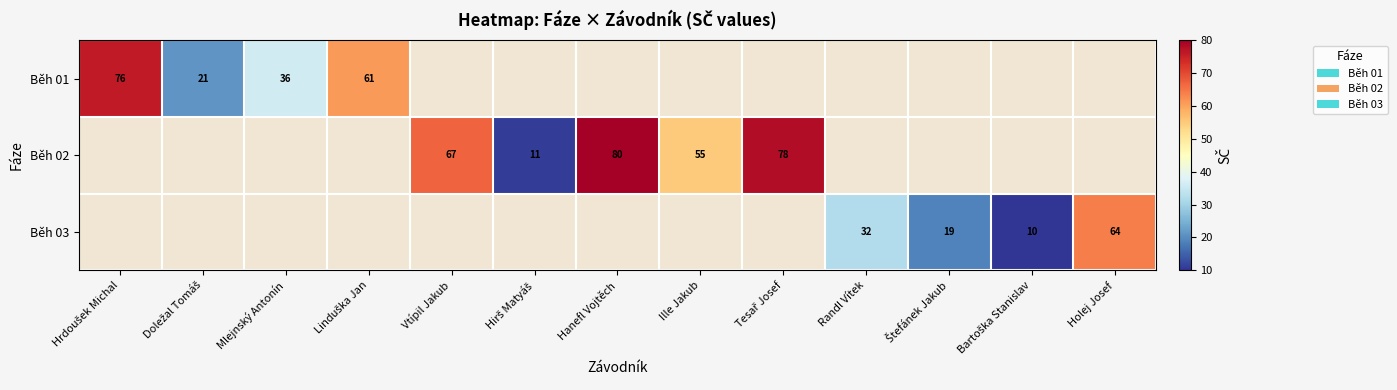

What is the maximum value shown in the chart?

80.0